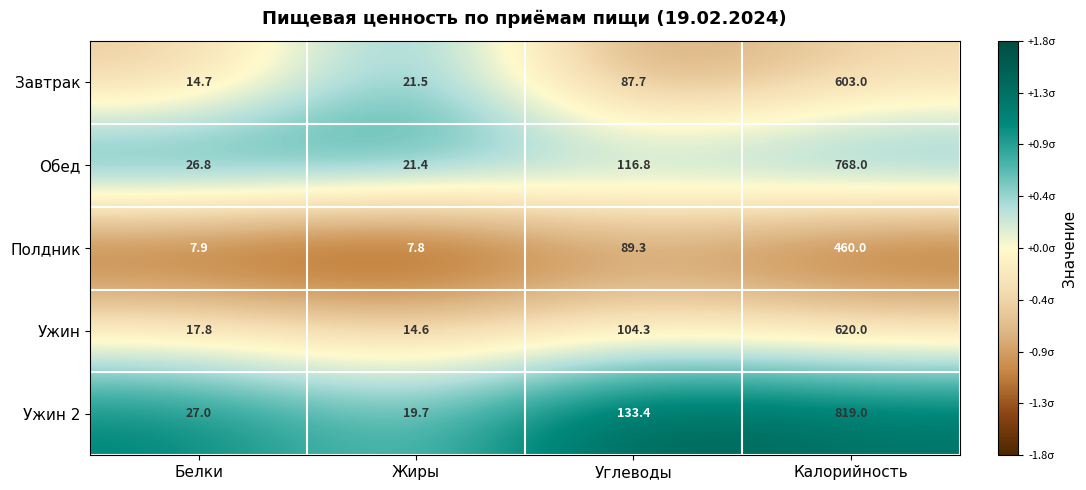

At Углеводы, list the series in order from smallest to largest.

Завтрак, Полдник, Ужин, Обед, Ужин 2